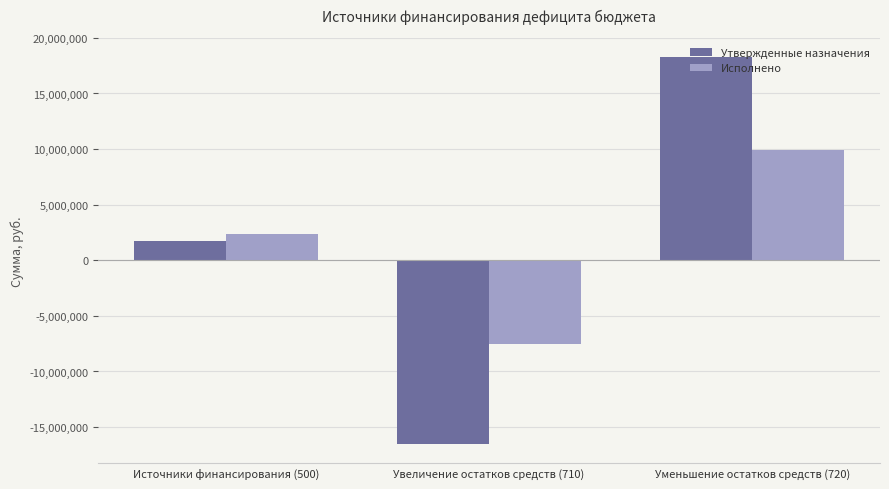

How many categories are shown in the chart?

3